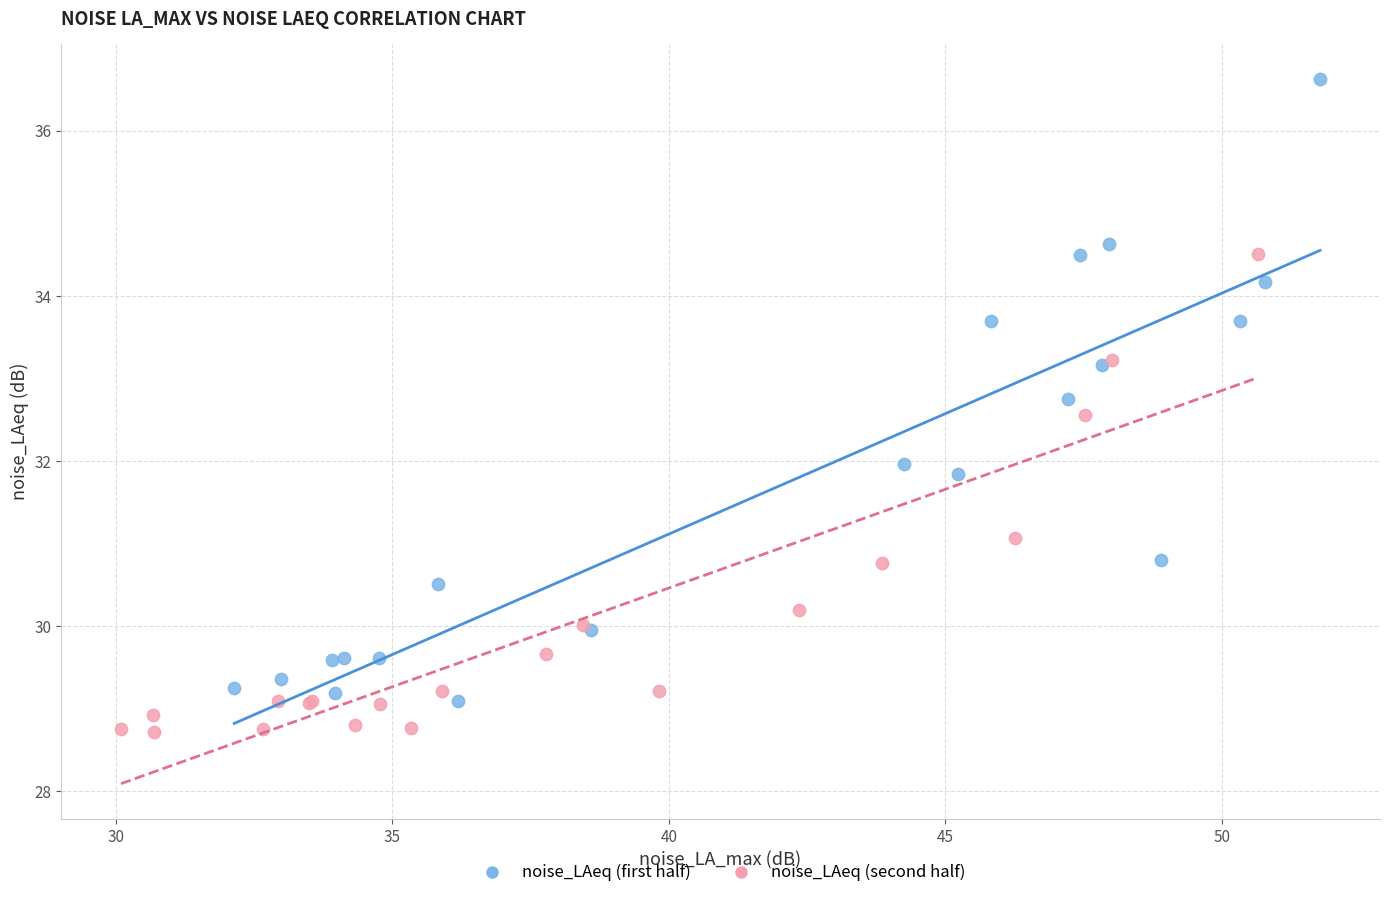

Which series has the largest Y range (max minus min)?

noise_LAeq (first half)